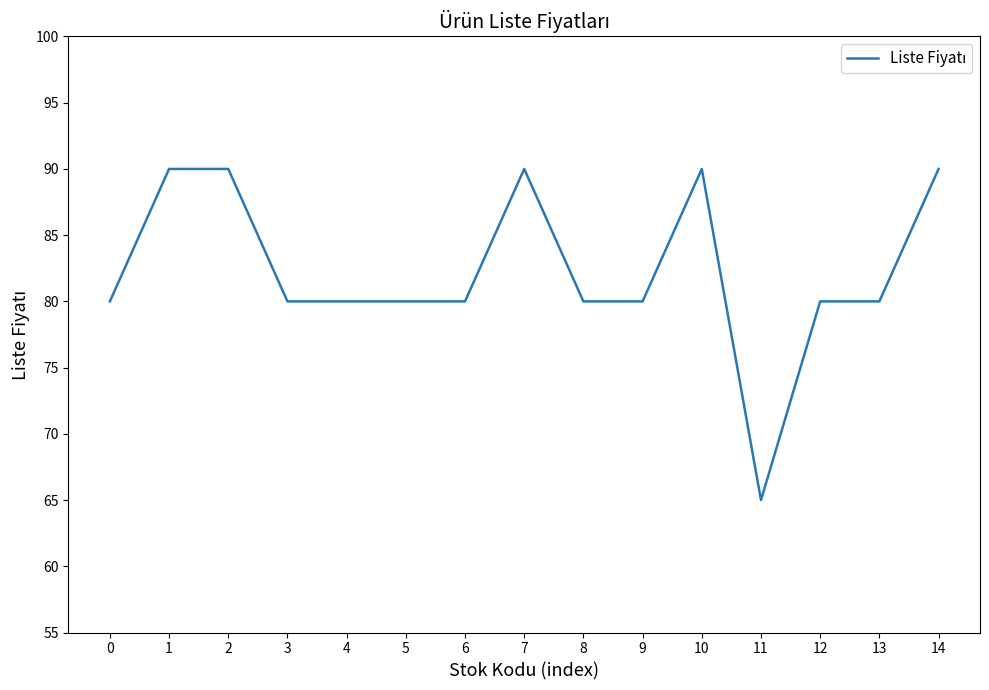

What is the difference between the values at 3 and 10?

10